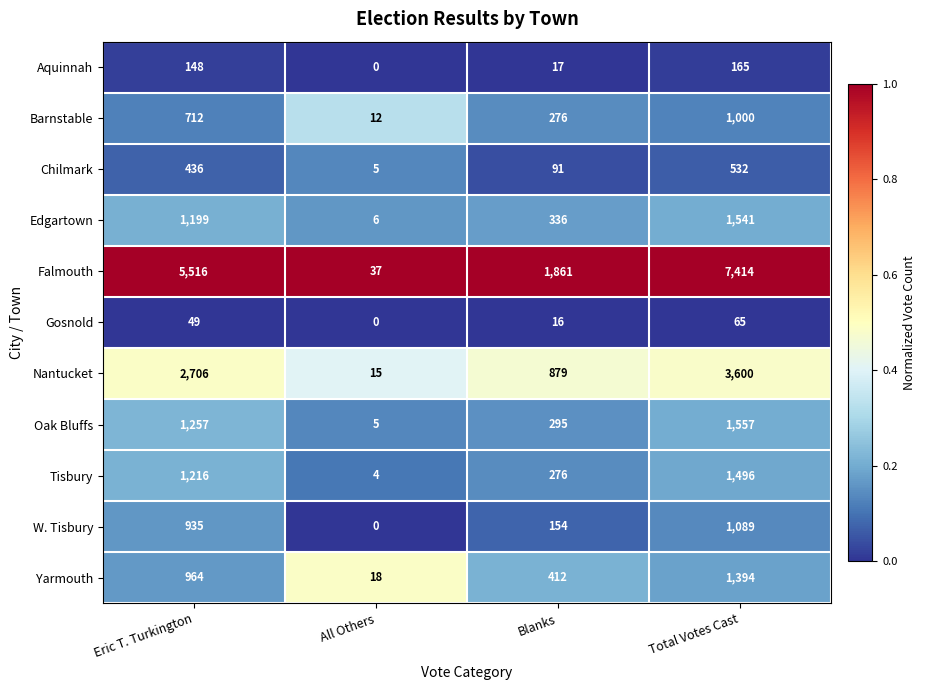

What is the average value of the Chilmark series?

266